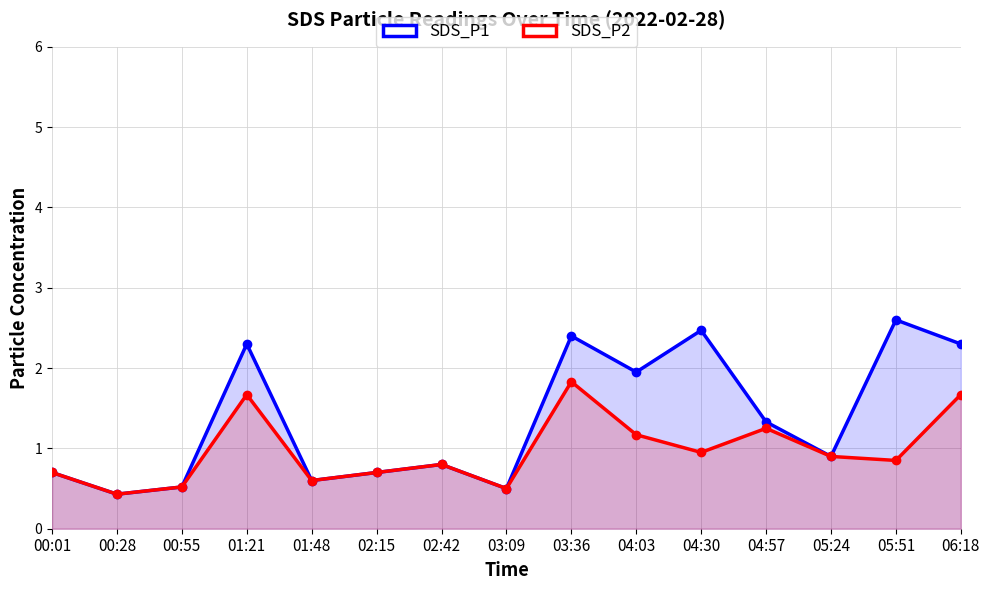

At which label does SDS_P1 reach its minimum?

00:28